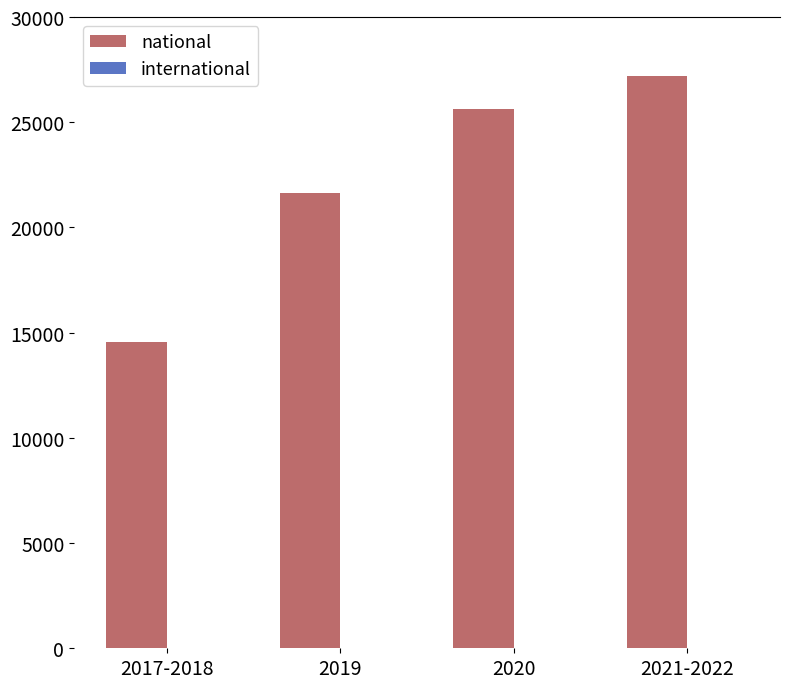

Rank the categories by value from highest to lowest.

2021-2022, 2020, 2019, 2017-2018